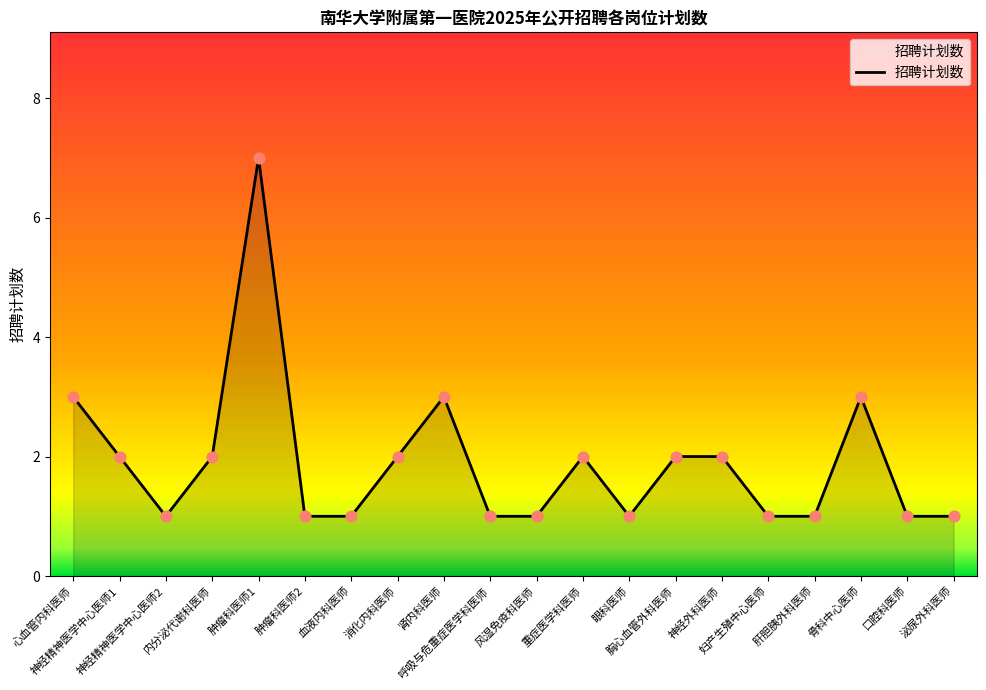

Approximately how many times larger is the value at 神经外科医师 compared to 眼科医师?

2.0